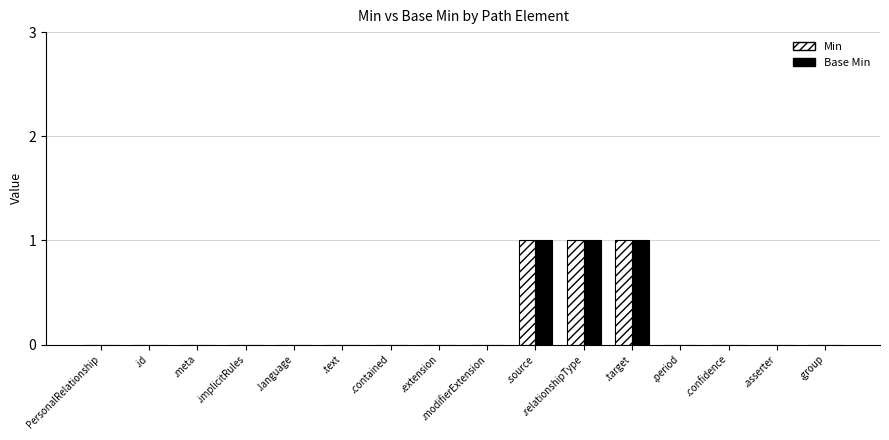

What is the approximate value of Base Min at .target?

1